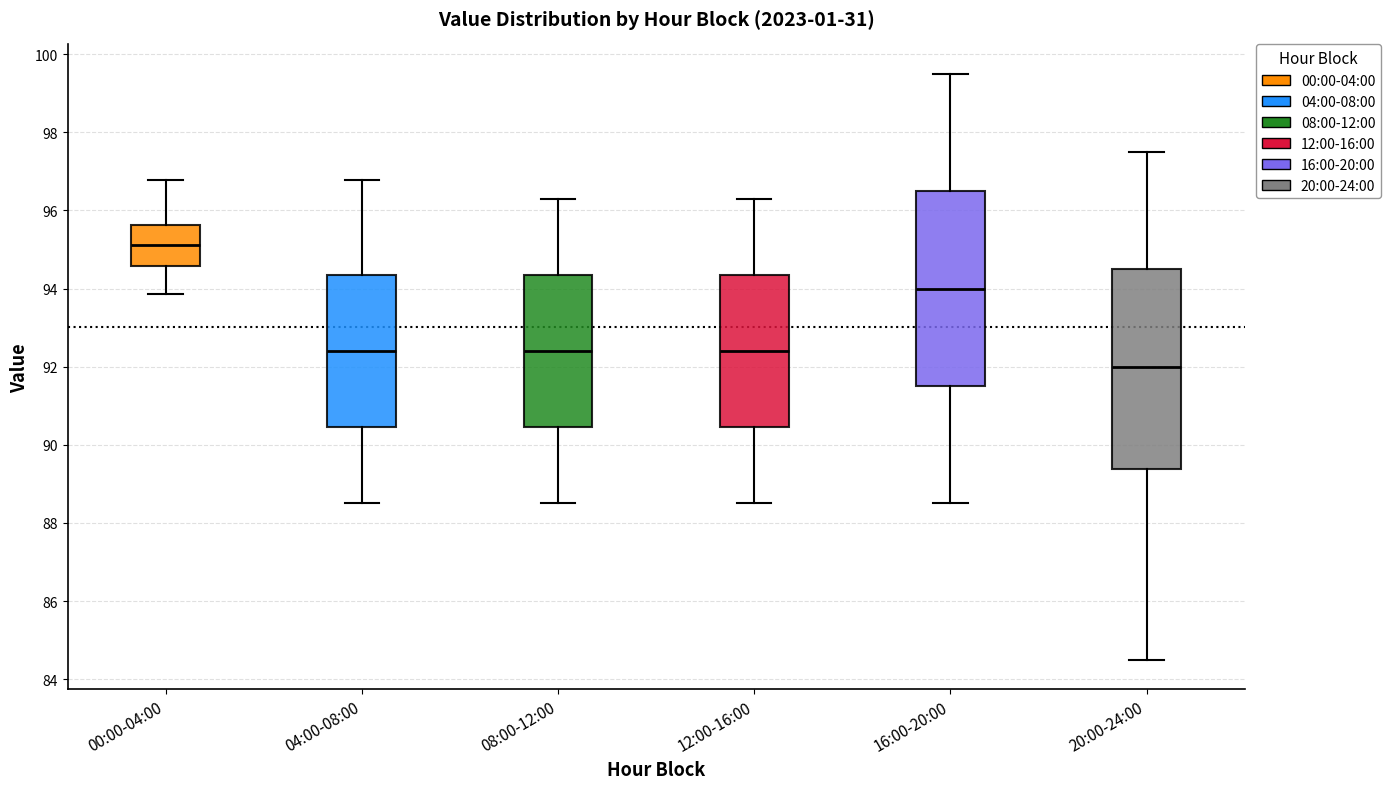

Reading left to right, transcribe this box plot: for each box, give where its median line is, the range the box spans, and where its two whiskers end, as read against the y-axis. The values are not printed on the chart, so give them approximately, as read against the axis.

00:00-04:00: median 95.2, box 94.6 to 95.6, whiskers 93.8 to 96.8
04:00-08:00: median 92.4, box 90.4 to 94.4, whiskers 88.6 to 96.8
08:00-12:00: median 92.4, box 90.4 to 94.4, whiskers 88.6 to 96.4
12:00-16:00: median 92.4, box 90.4 to 94.4, whiskers 88.6 to 96.4
16:00-20:00: median 94.0, box 91.6 to 96.6, whiskers 88.6 to 99.6
20:00-24:00: median 92.0, box 89.4 to 94.6, whiskers 84.6 to 97.6